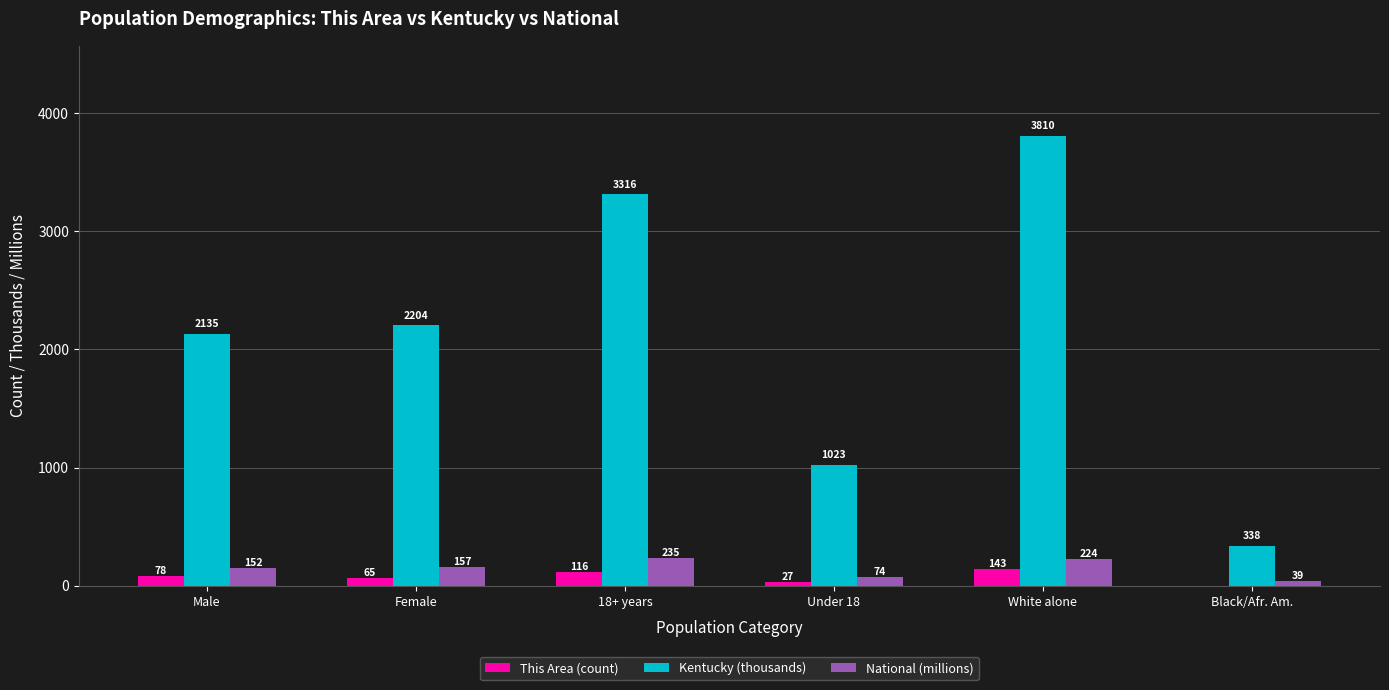

Reading left to right, transcribe all the data shown in this chart.

This Area (count): 78	65	116	27	143	0
Kentucky (thousands): 2135	2204	3316	1023	3810	338
National (millions): 152	157	235	74	224	39